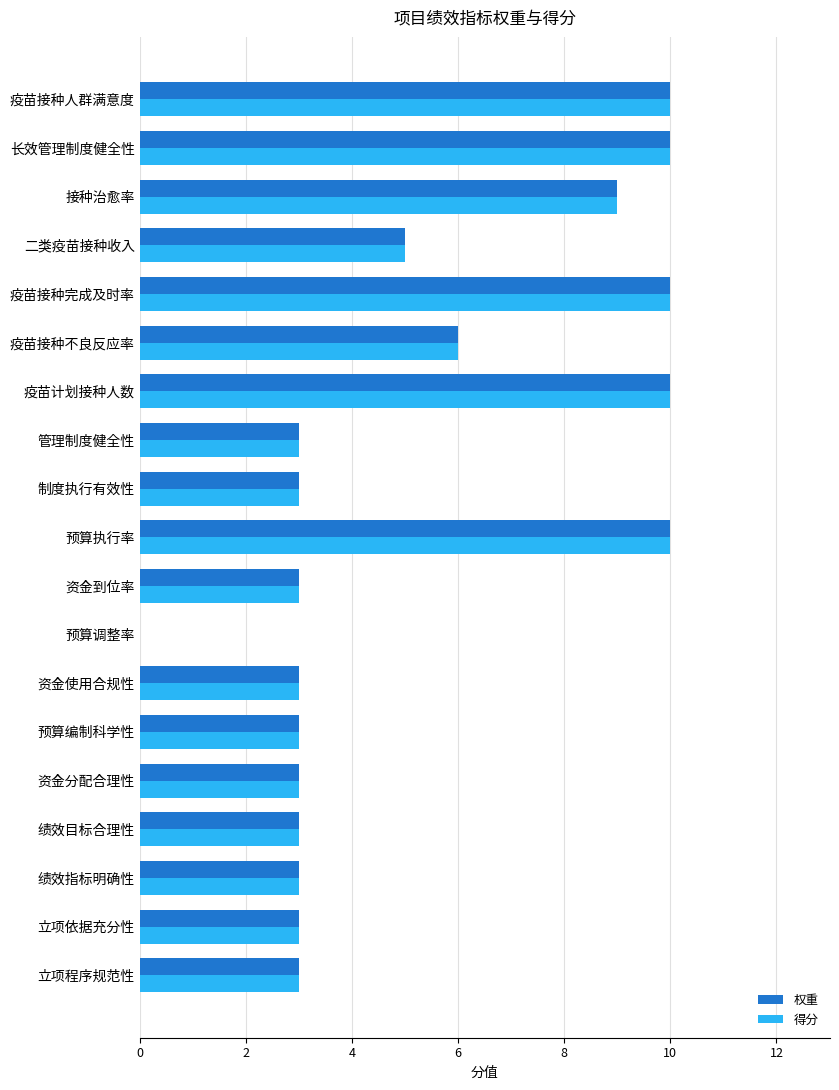

The value of 得分 at 长效管理制度健全性 is 10. True or false?

True